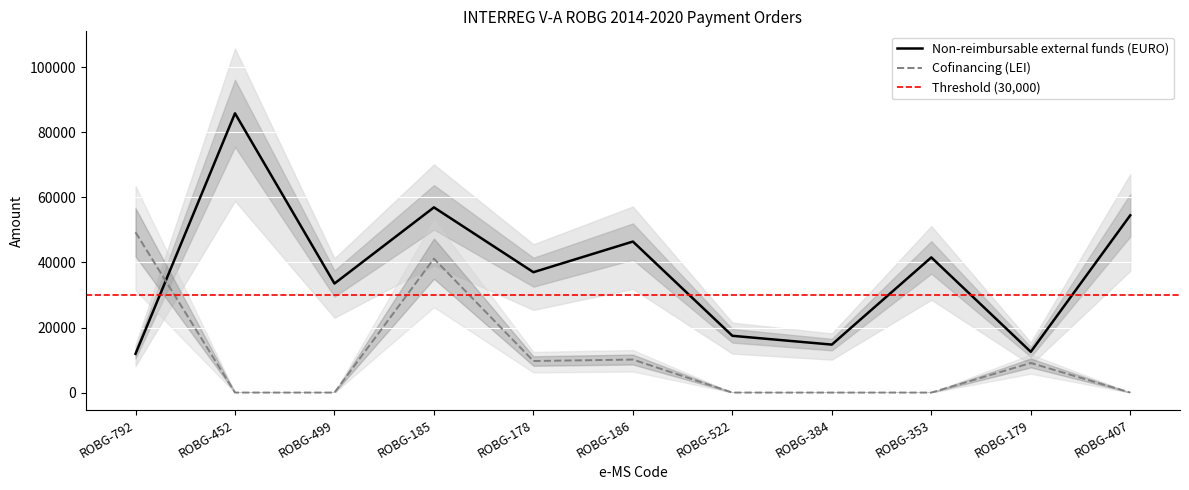

Reading left to right, what are all the values shown in this chart?

Non-reimbursable external funds (EURO): ROBG-792=11902.9	ROBG-452=85858.8	ROBG-499=33526.3	ROBG-185=56941.5	ROBG-178=37010.6	ROBG-186=46430.6	ROBG-522=17454.9	ROBG-384=14751.7	ROBG-353=41558.8	ROBG-179=12530.1	ROBG-407=54504.0
Cofinancing (LEI): ROBG-792=49285.0	ROBG-452=0.0	ROBG-499=0.0	ROBG-185=41172.1	ROBG-178=9707.3	ROBG-186=10151.1	ROBG-522=0.0	ROBG-384=0.0	ROBG-353=0.0	ROBG-179=9104.8	ROBG-407=0.0